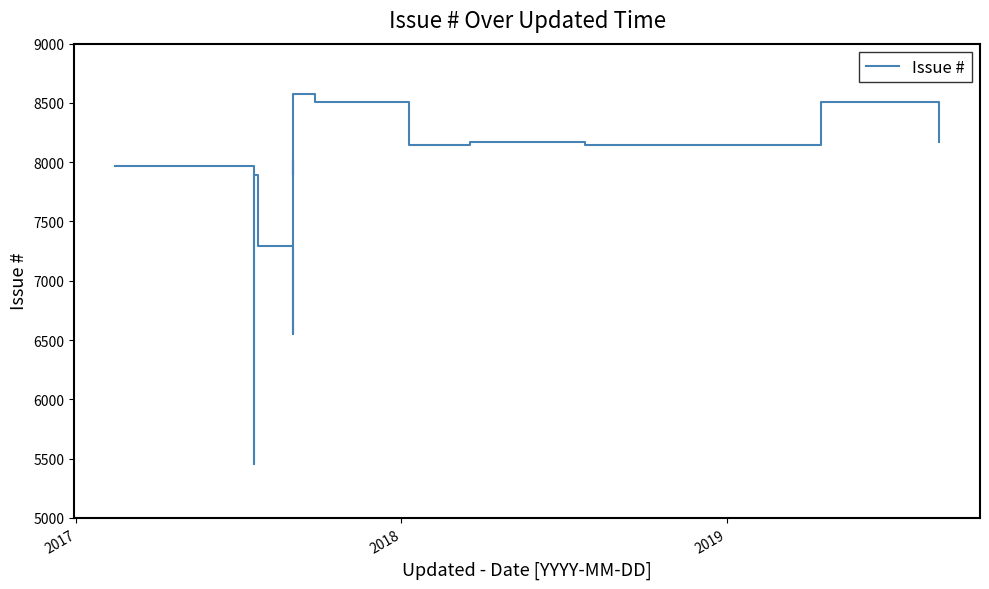

How many points are lower than both their immediate neighbors (excluding endpoints)?

6